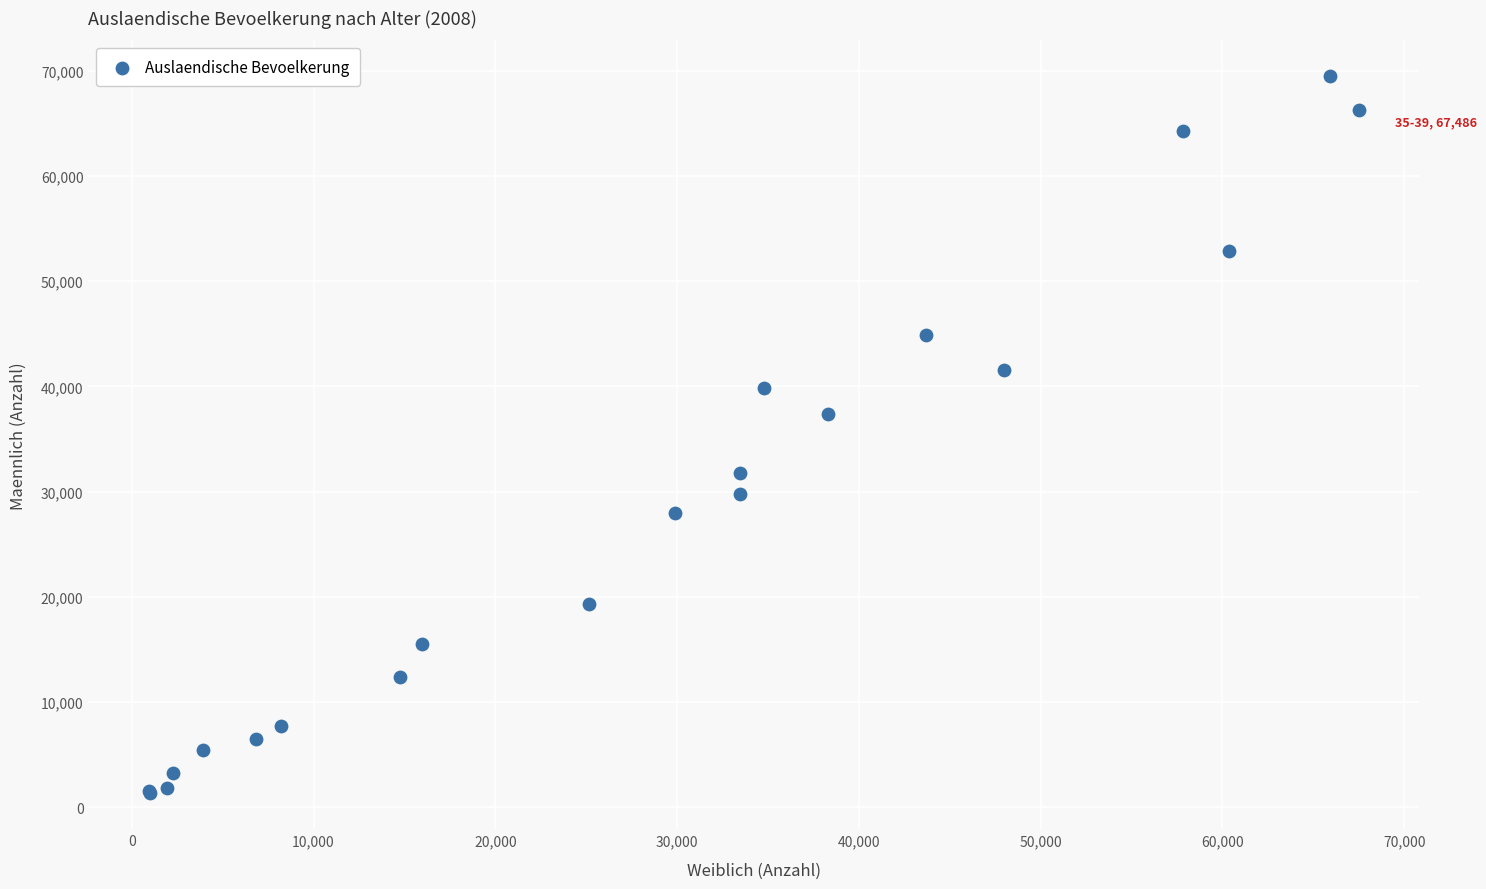

What Y value in the scatter plot is closest to 35401?

37352